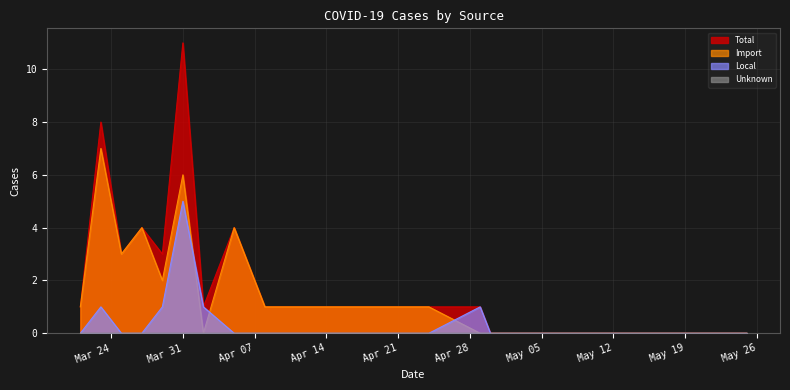

How many values in the Import series are below 1?

9